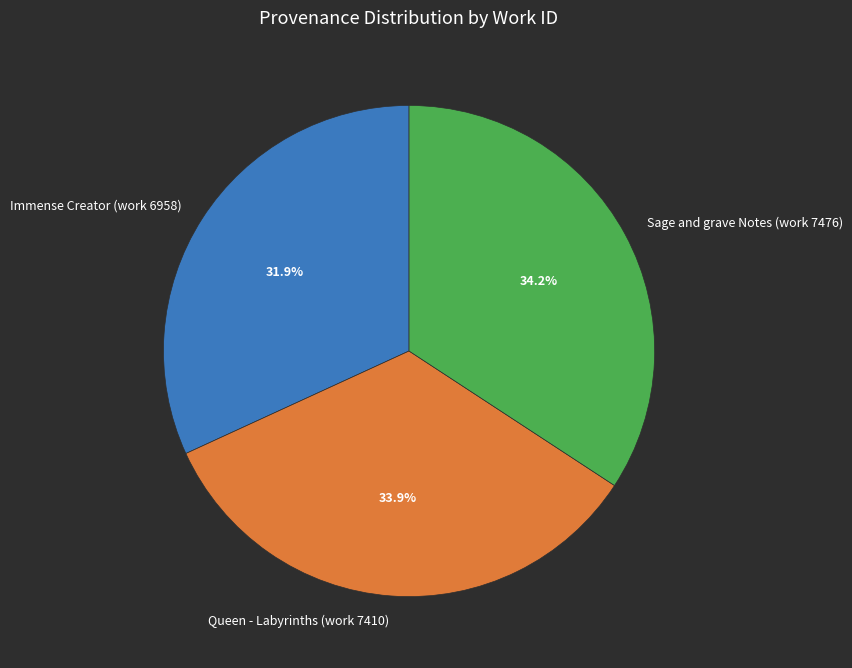

What is the smallest slice in the pie chart?

Immense Creator (work 6958)